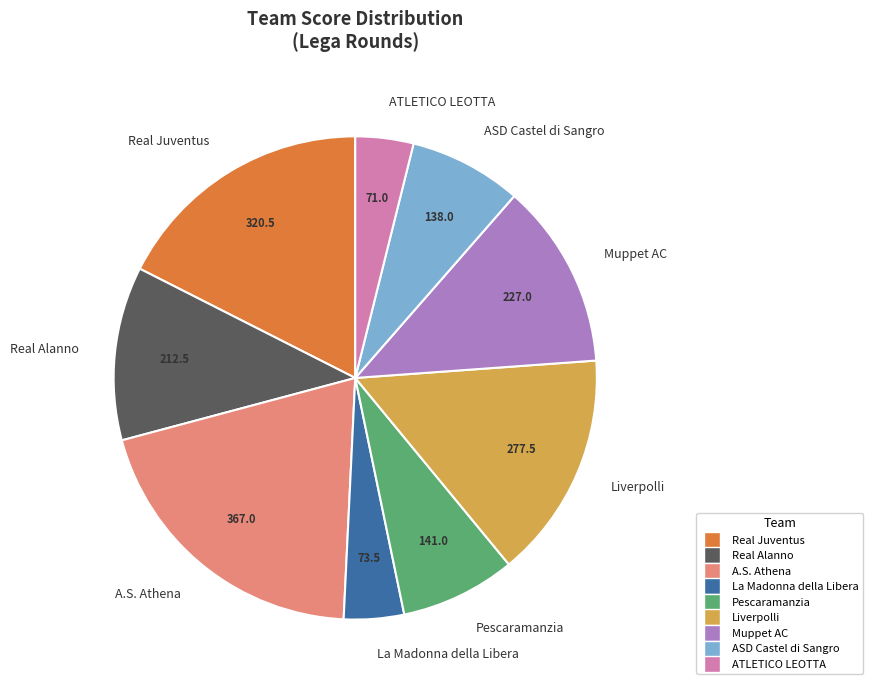

What is the ratio of the value at Real Juventus to the value at Pescaramanzia?

2.3